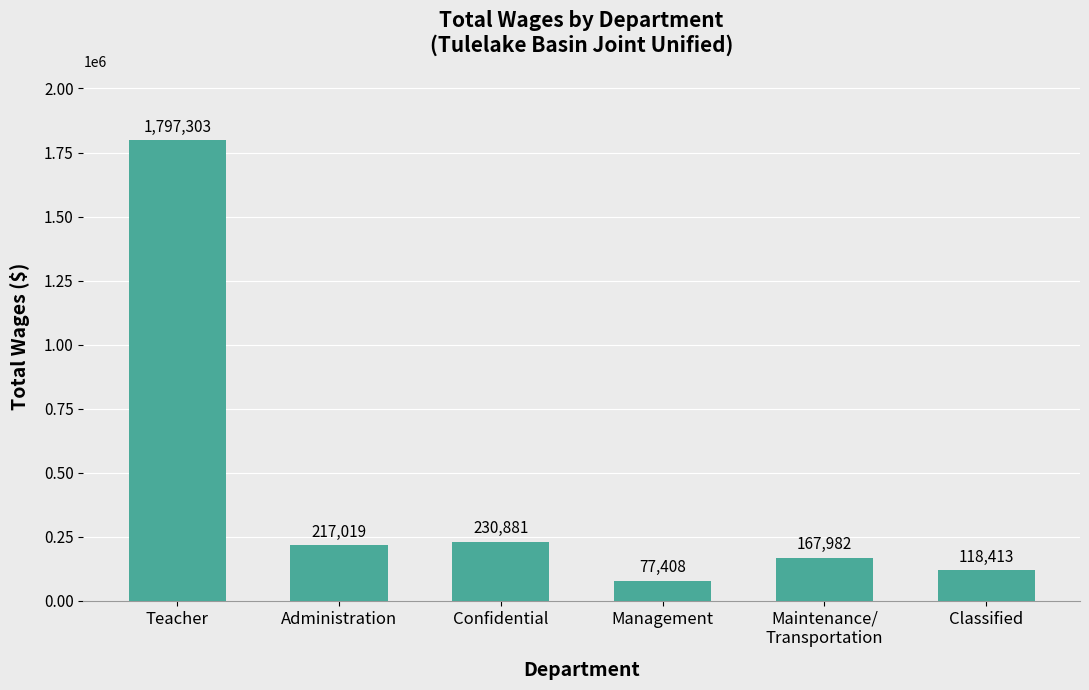

What is the sum of all values?

2609006